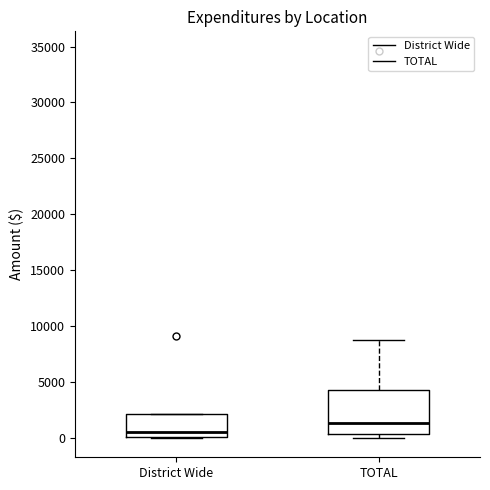

Which box is the tallest, from its lower edge to its upper edge?

TOTAL